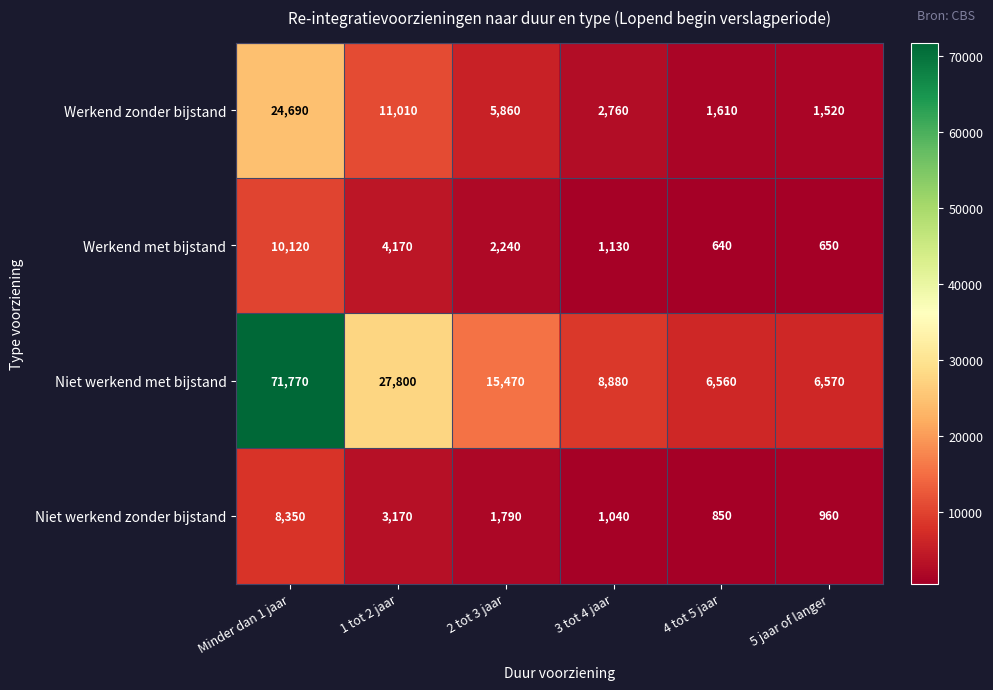

Is it true that Werkend met bijstand equals 5460 at 1 tot 2 jaar?

False